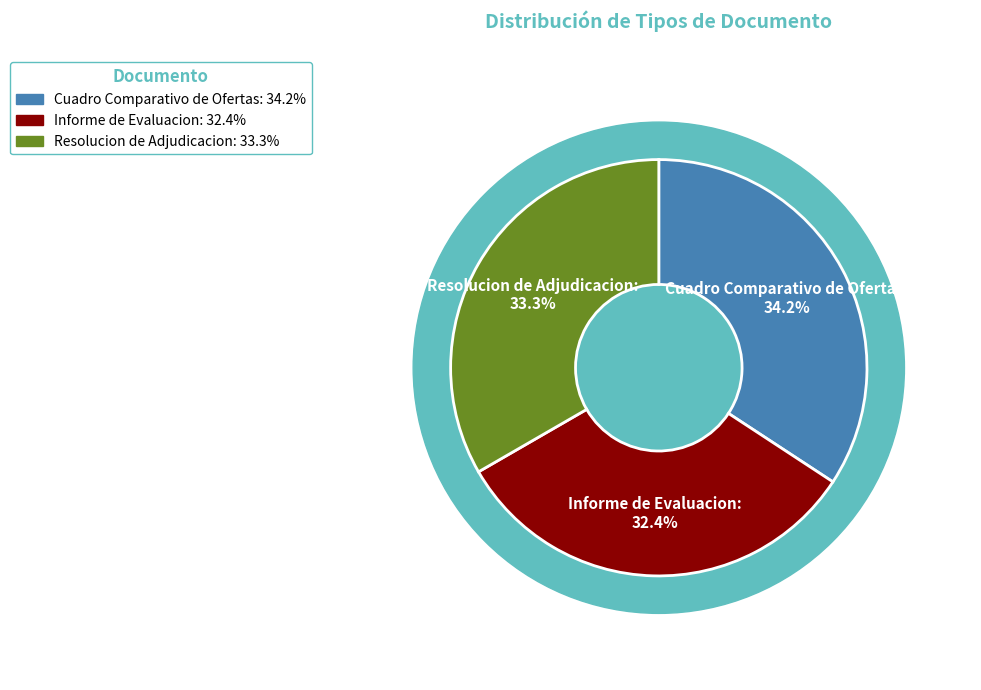

Between Resolucion de Adjudicacion and Cuadro Comparativo de Ofertas, which is larger?

Cuadro Comparativo de Ofertas